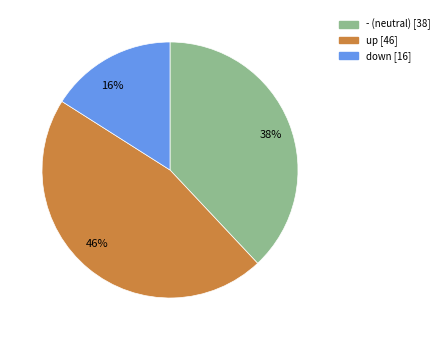

Rank the categories by value from highest to lowest.

46%, 38%, 16%